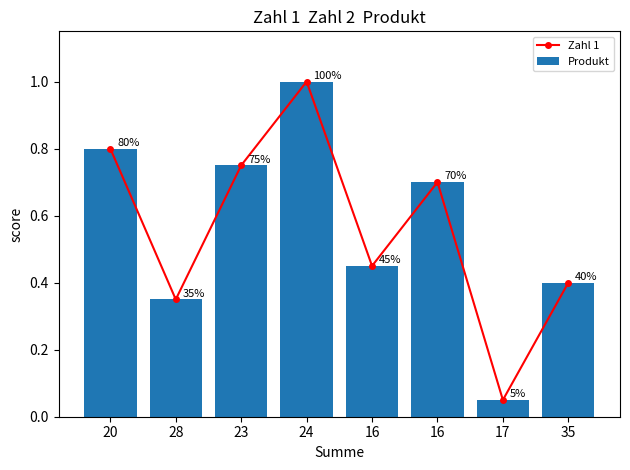

The value of Zahl 1 at 28 is 0.3. True or false?

True